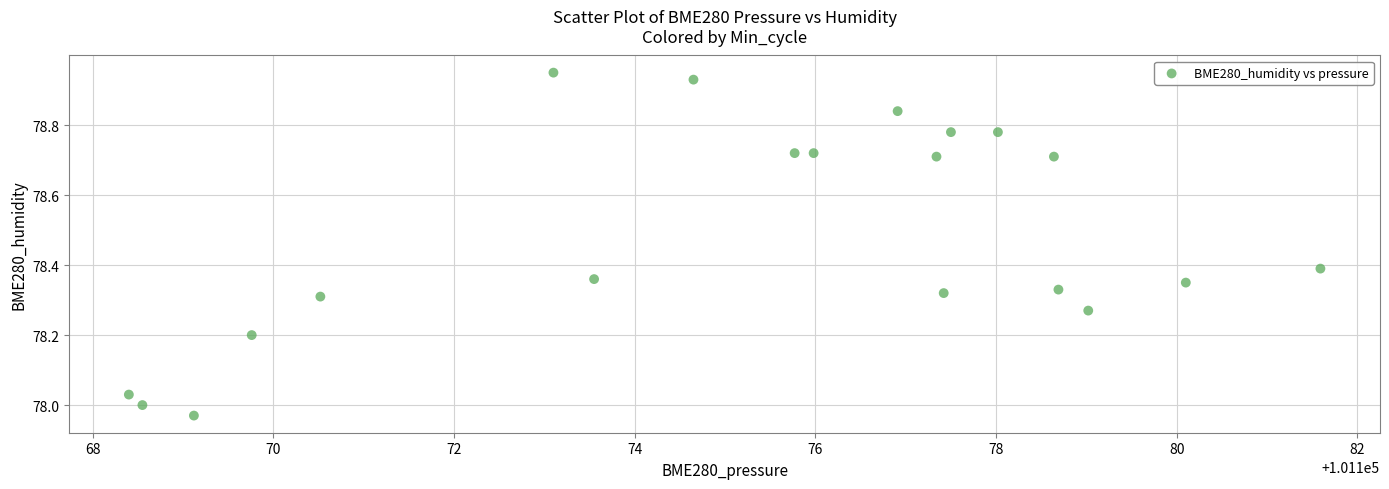

What is the range of Y values (max minus min)?

1.0